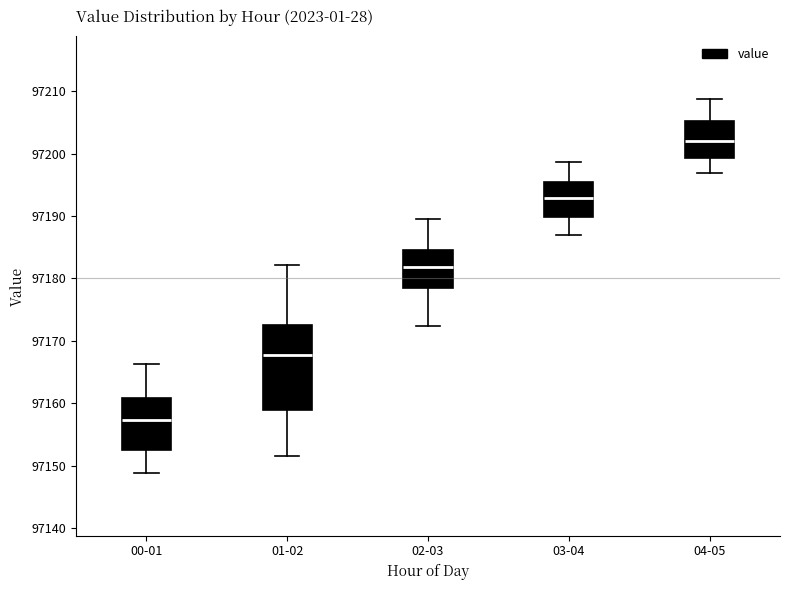

Reading left to right, transcribe this box plot: for each box, give where its median line is, the range the box spans, and where its two whiskers end, as read against the y-axis. The values are not printed on the chart, so give them approximately, as read against the axis.

00-01: median 97157, box 97152 to 97161, whiskers 97149 to 97166
01-02: median 97168, box 97159 to 97173, whiskers 97152 to 97182
02-03: median 97182, box 97178 to 97185, whiskers 97172 to 97190
03-04: median 97193, box 97190 to 97195, whiskers 97187 to 97199
04-05: median 97202, box 97199 to 97205, whiskers 97197 to 97209